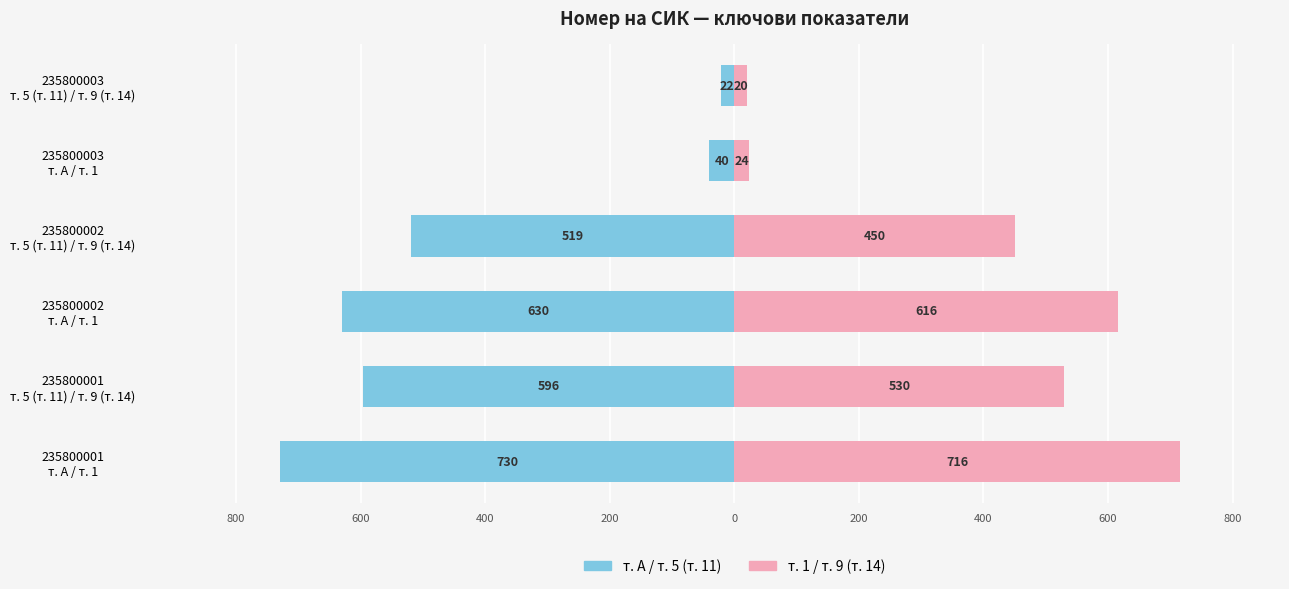

Which series has the widest spread of values?

т. А / т. 5 (т. 11)